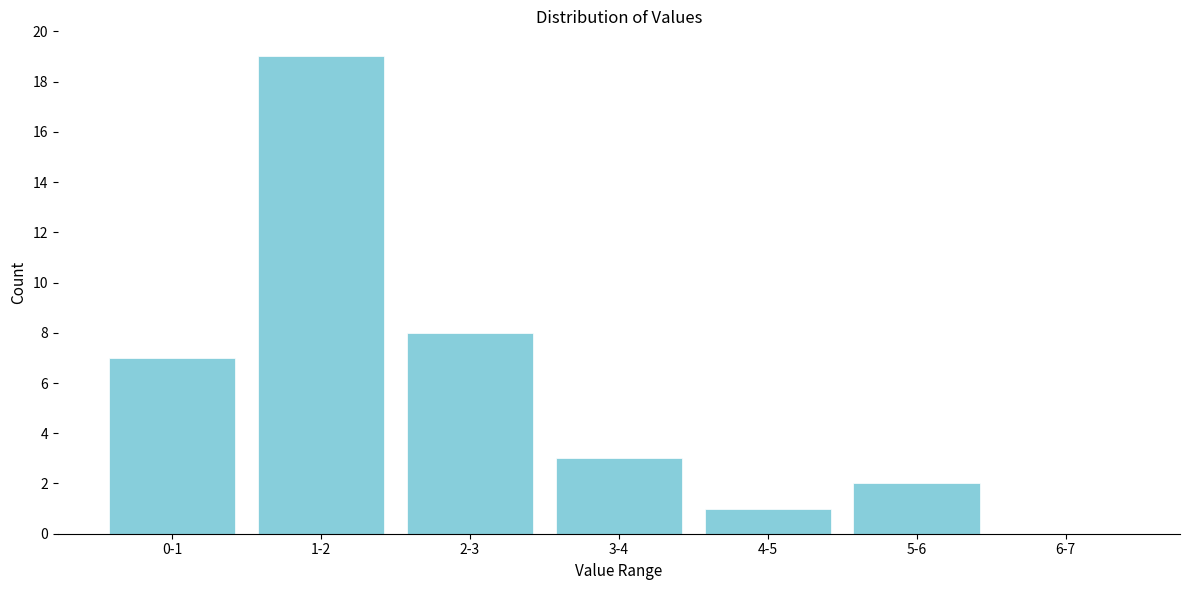

Reading left to right, extract all data points from this chart.

0-1=7	1-2=19	2-3=8	3-4=3	4-5=1	5-6=2	6-7=0